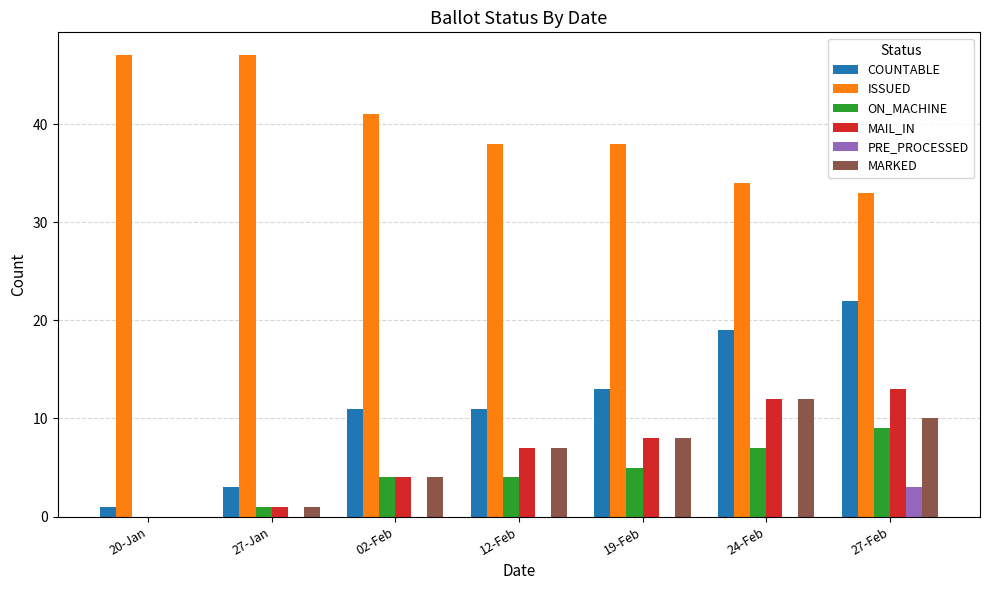

Is the value of COUNTABLE at 20-Jan greater than the value of MARKED at 24-Feb?

No